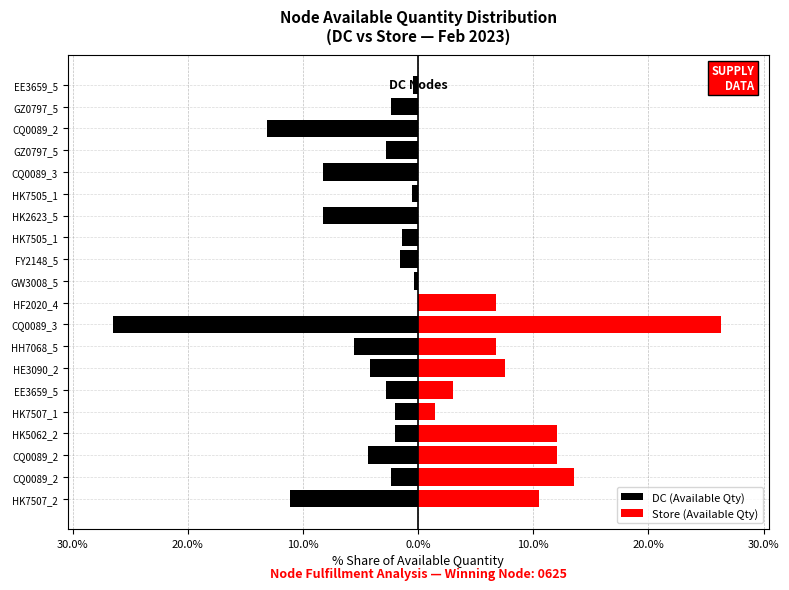

How many distinct data groups are displayed?

2